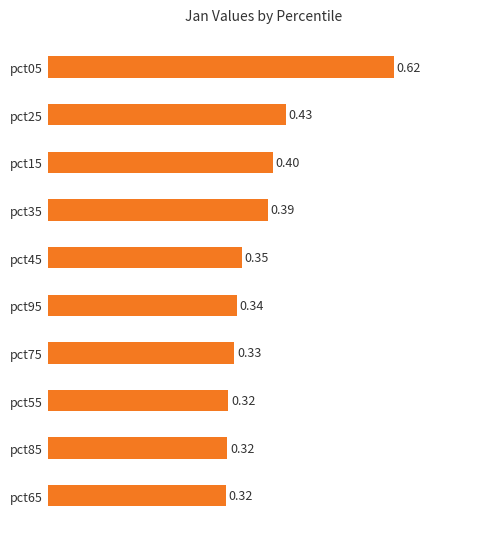

What is the change in value from pct05 to pct95?

-0.3